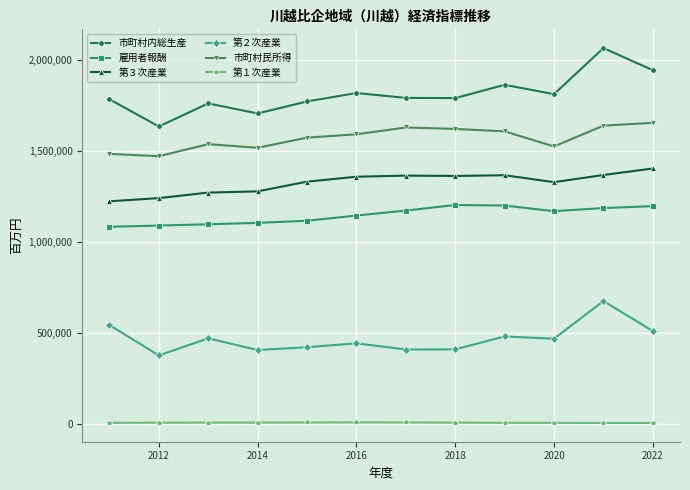

How many distinct data groups are displayed?

6